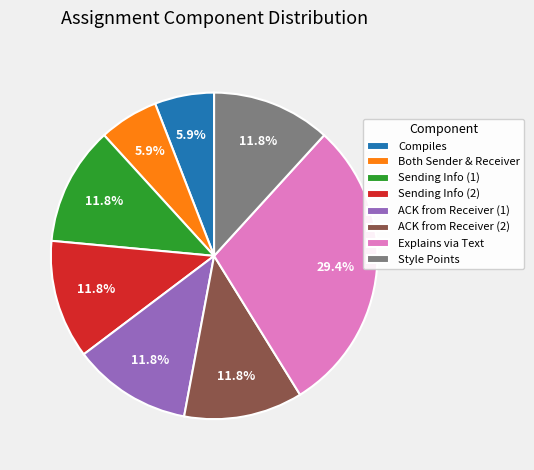

Combined, do Both Sender & Receiver and ACK from Receiver (1) account for over 50%?

No